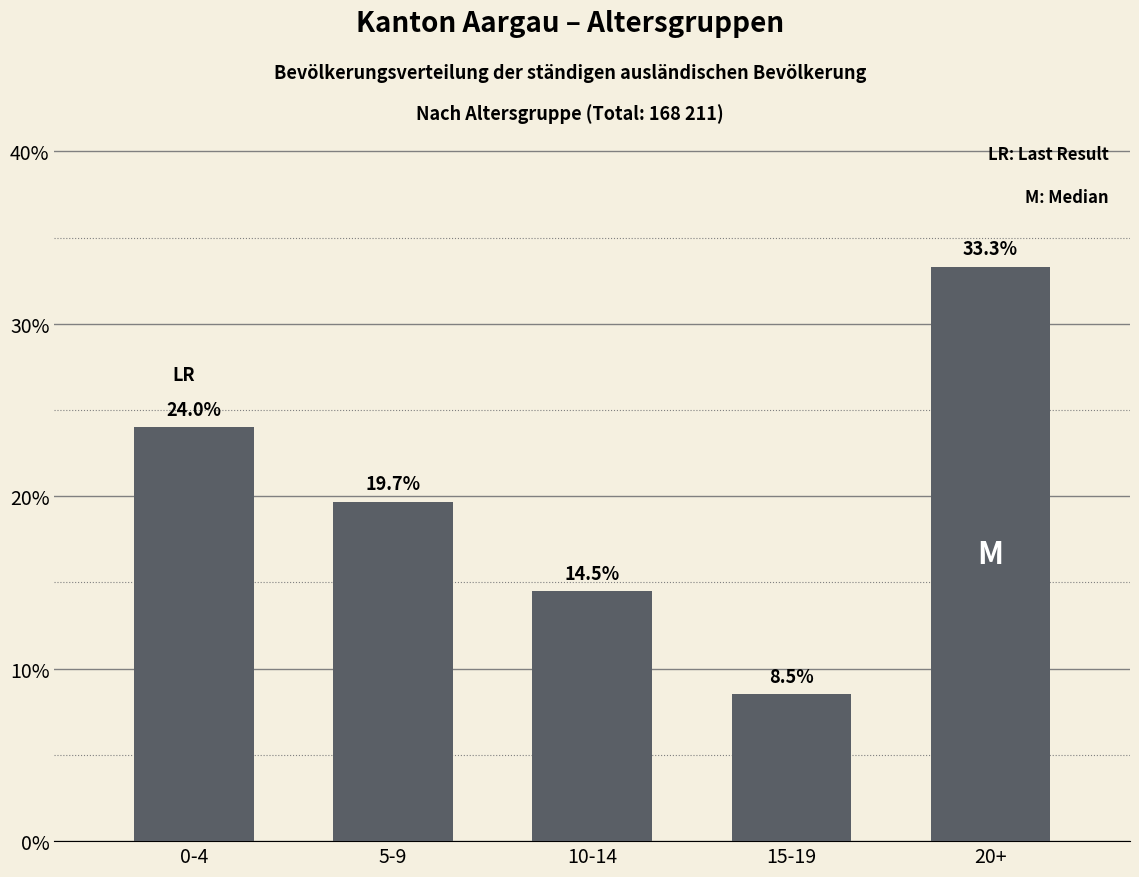

Reading left to right, what are all the values shown in this chart?

0-4=24.0	5-9=19.7	10-14=14.5	15-19=8.5	20+=33.3